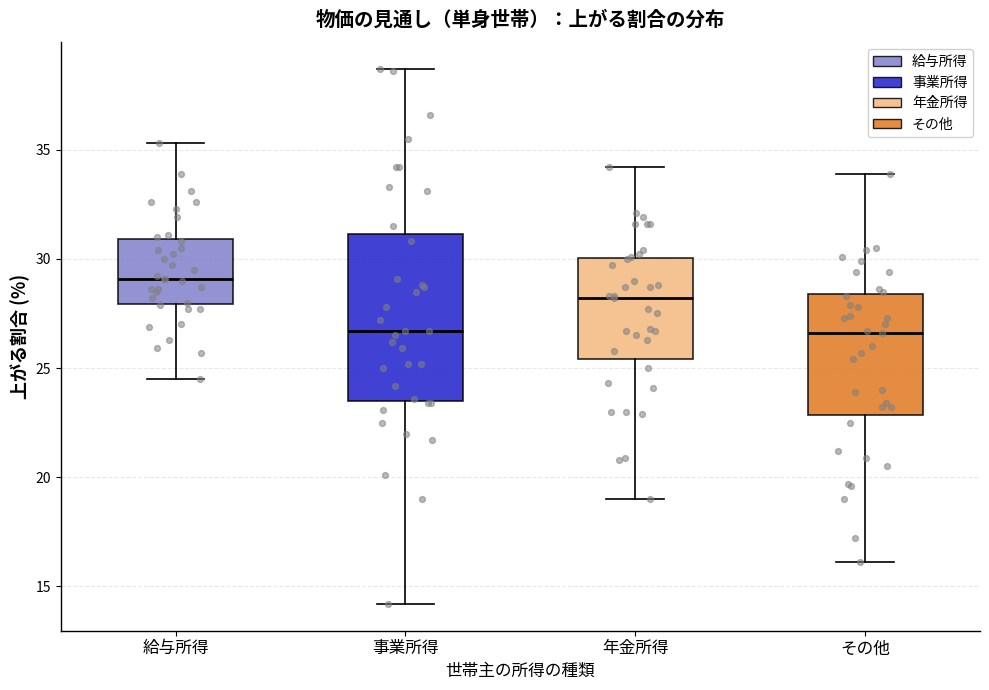

Comparing the boxes themselves (not the whiskers), which one is the tallest?

事業所得